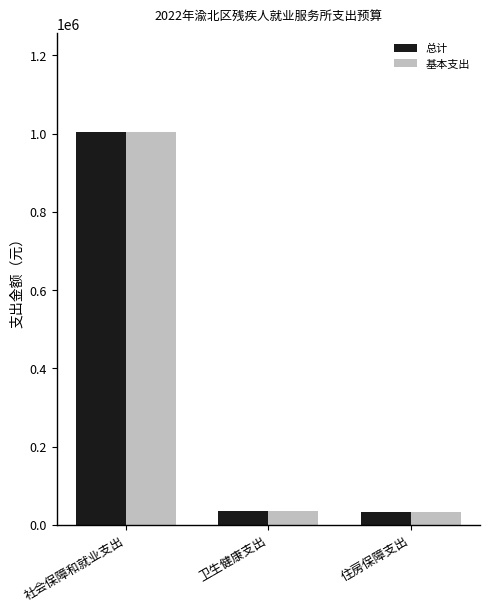

What is the sum of the 基本支出 values at 卫生健康支出 and 社会保障和就业支出?

1041059.8